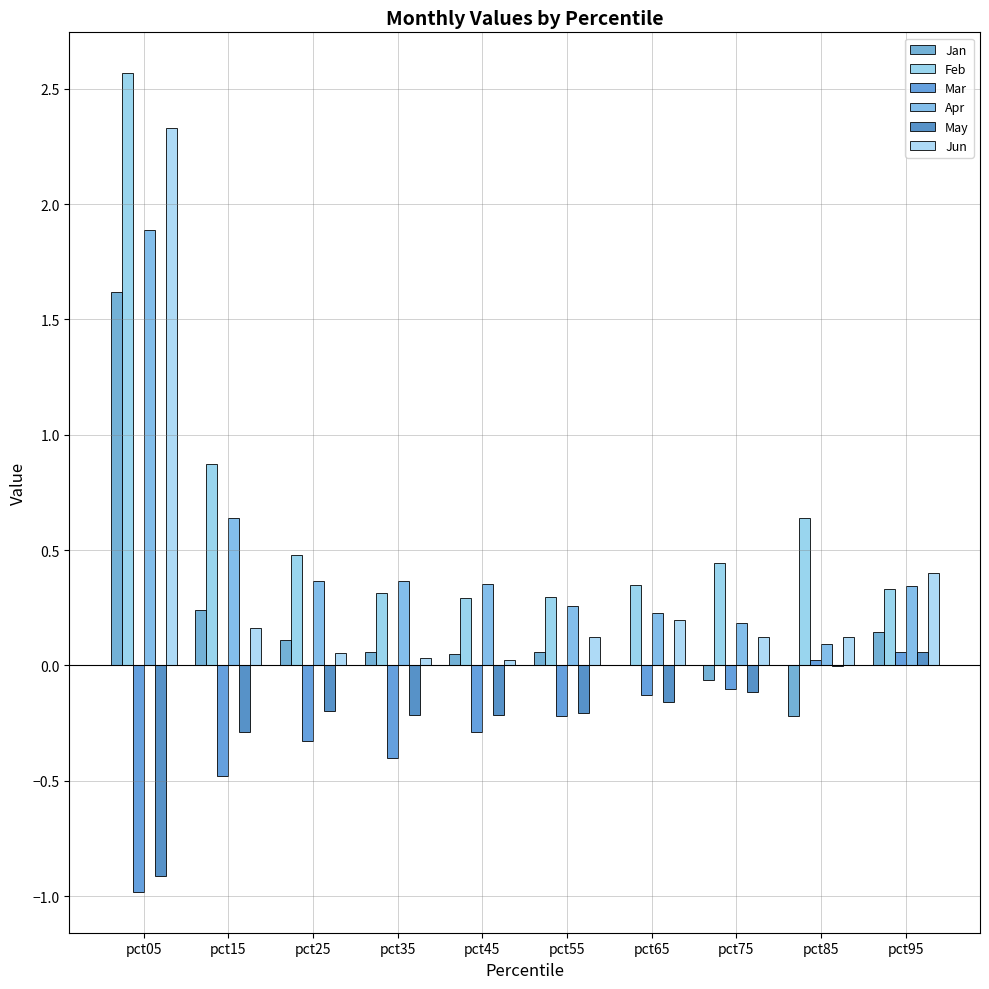

Which category has the highest value across all series?

pct05